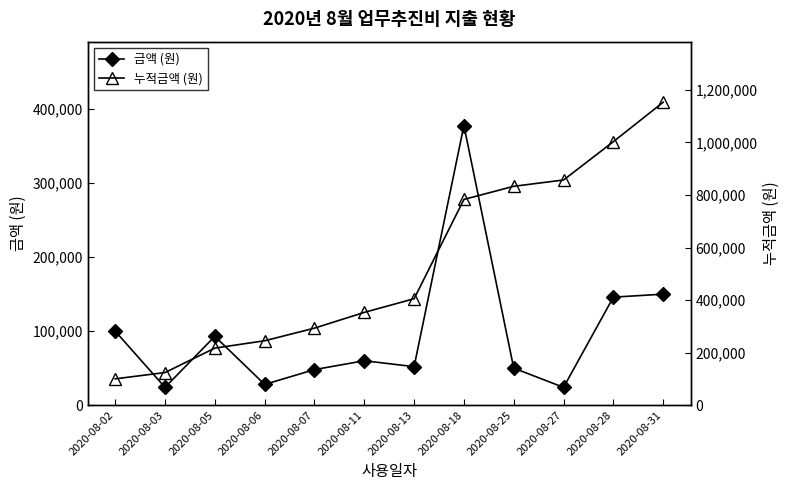

At which label does 누적금액 (원) reach its peak?

2020-08-31